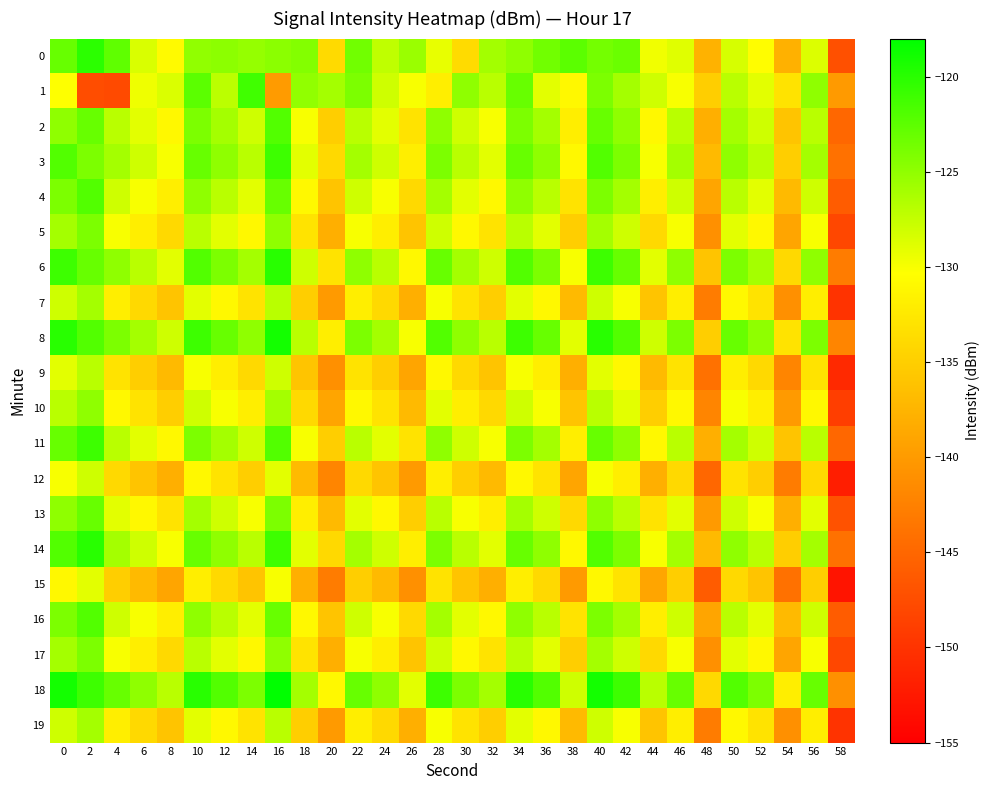

What is the difference between the highest and lowest values at 48?

12.0